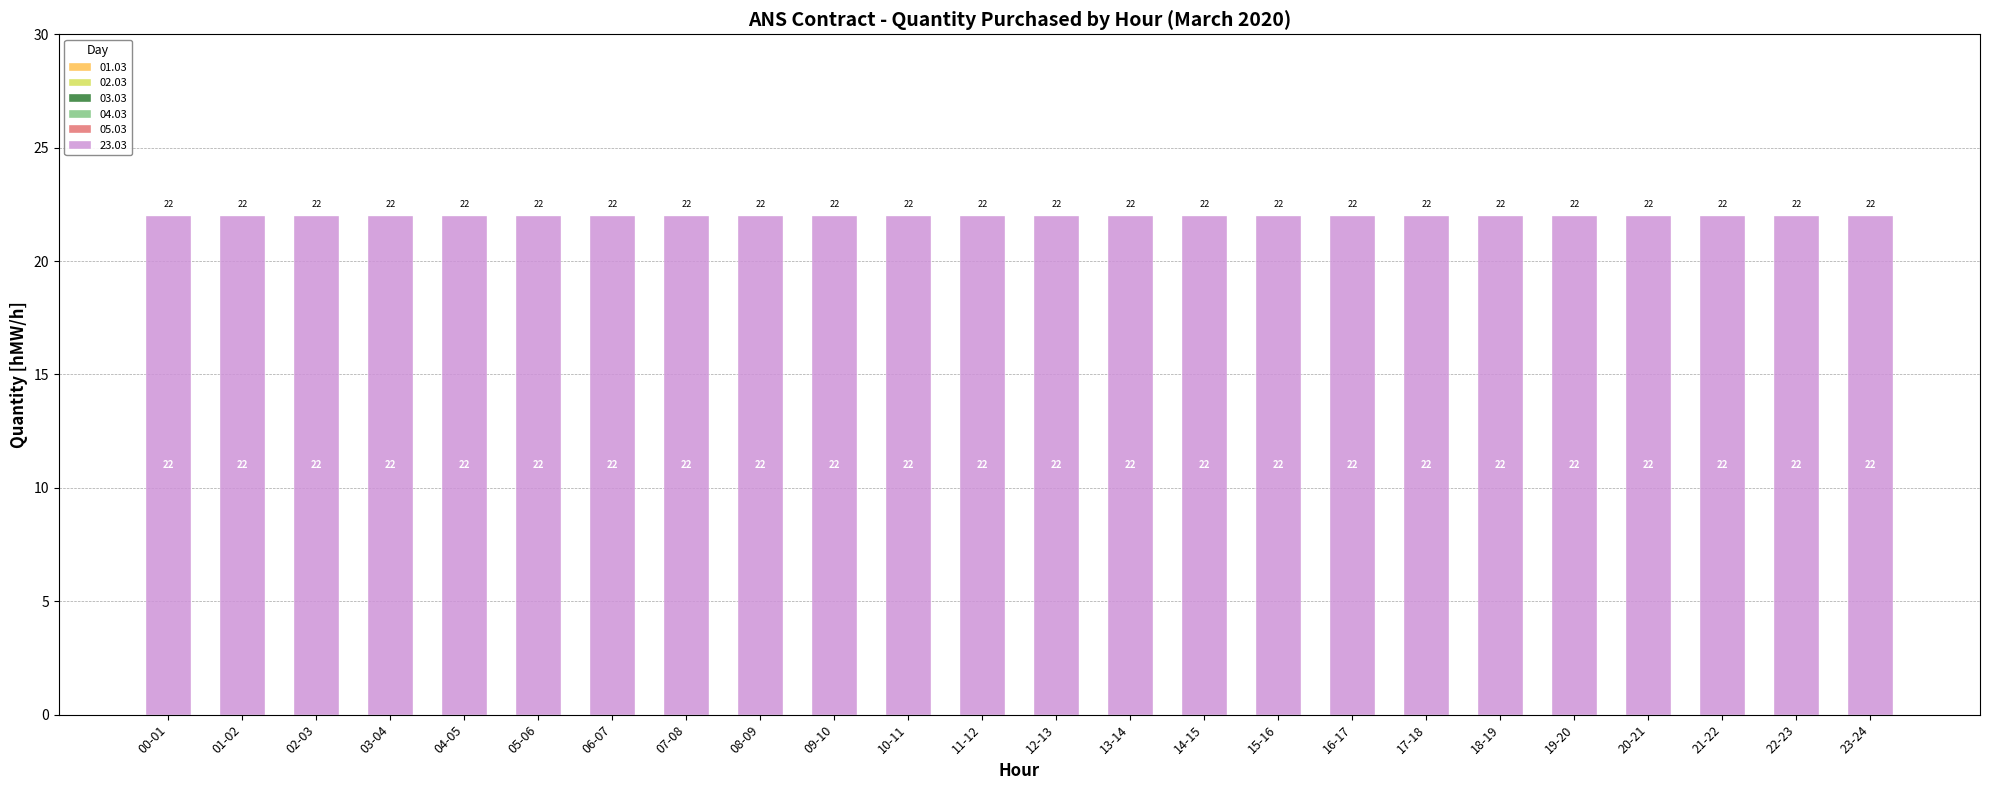

What is the maximum value shown in the chart?

22